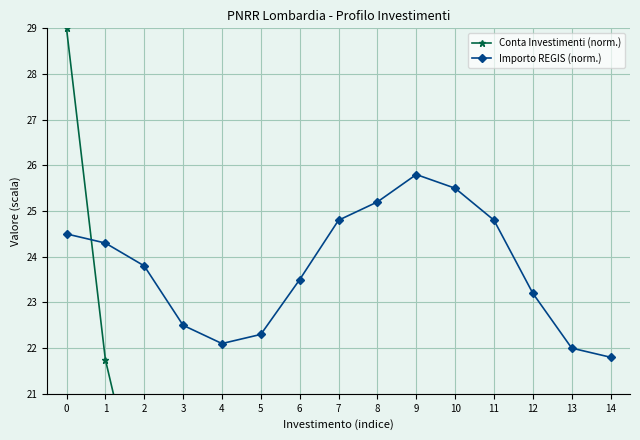

What is the value of the Conta Investimenti (norm.) point at the 5th from the left?

13.1